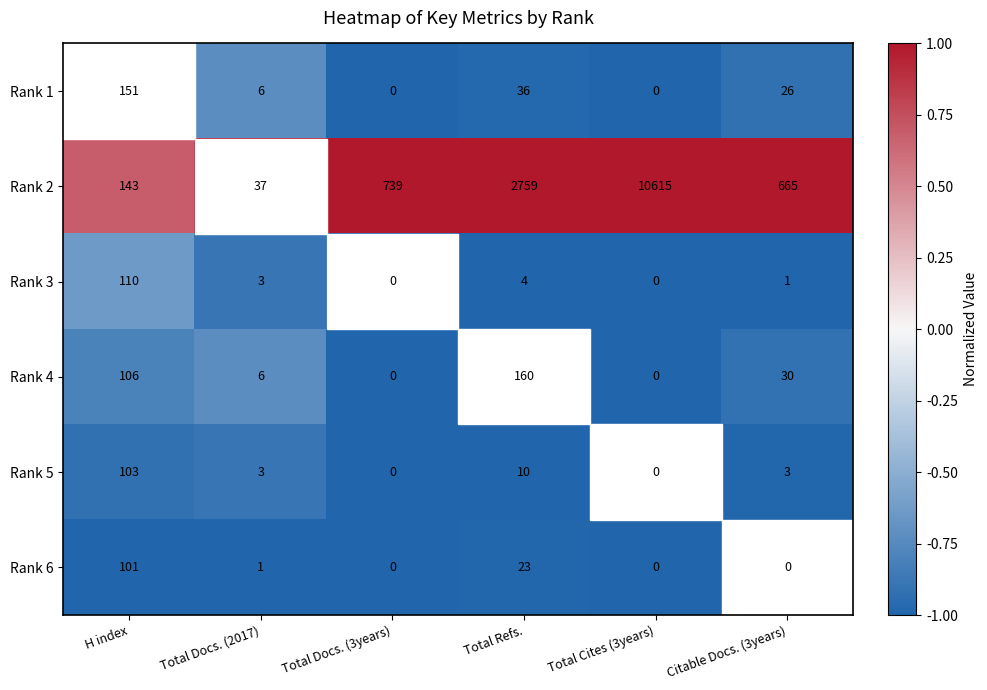

What is the difference between the maximum and minimum values in the Rank 5 series?

103